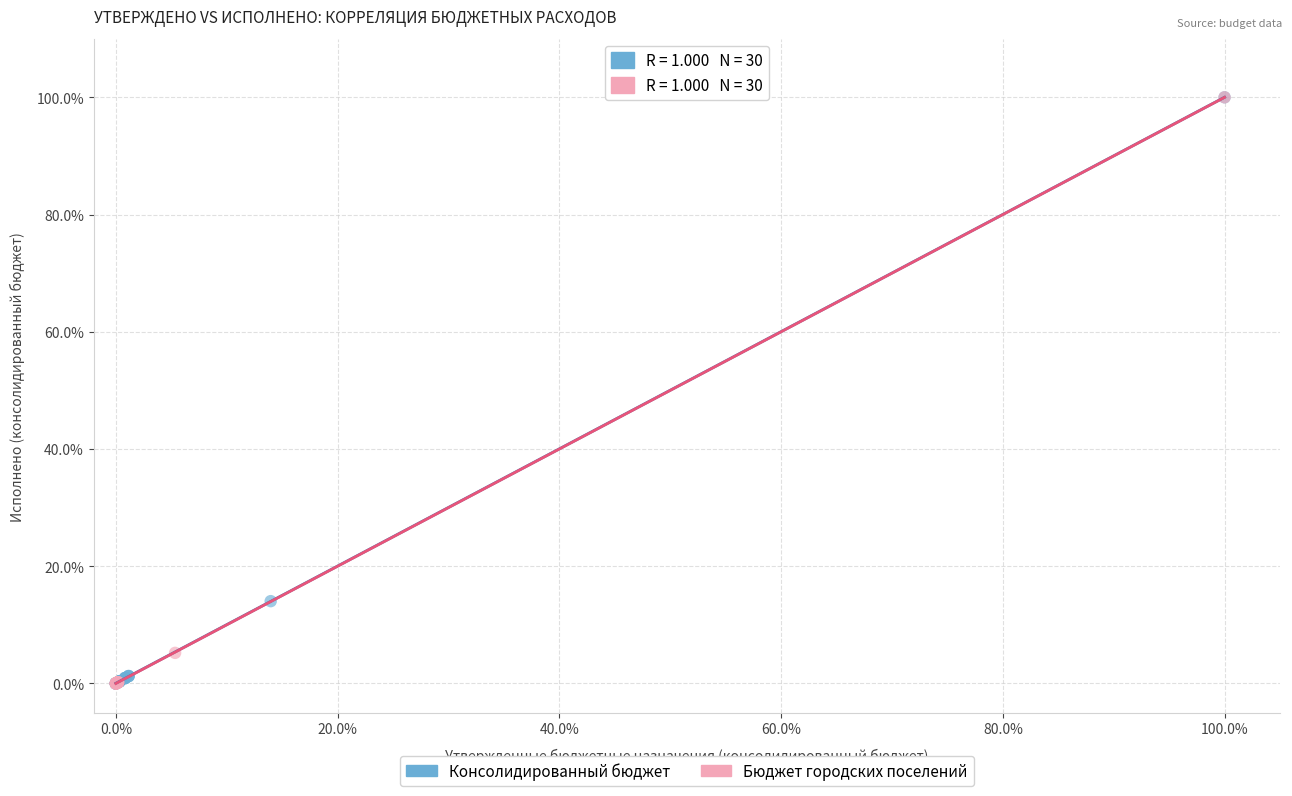

What are all the series names shown in the legend?

Консолидированный бюджет, Бюджет городских поселений